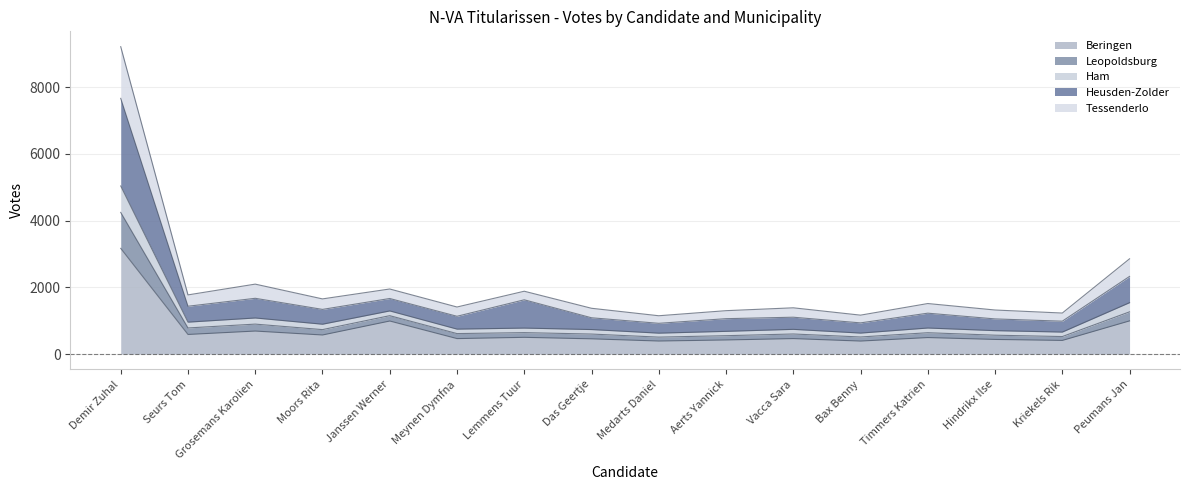

What is the total value across all series at Hindrikx Ilse?

1320